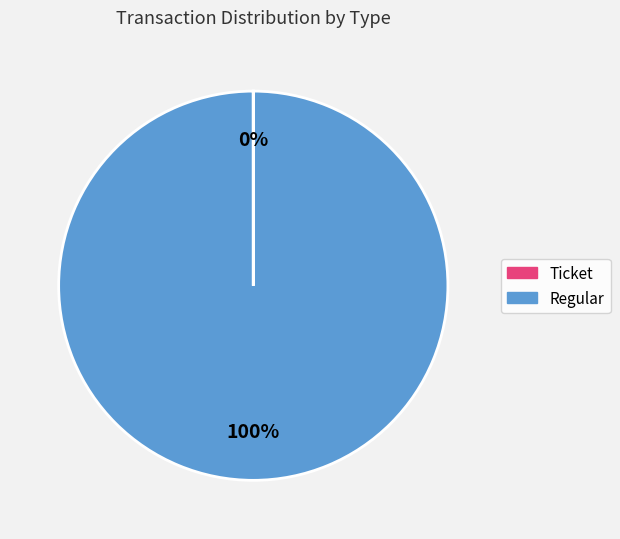

To the nearest percent, what is the average slice percentage?

50%